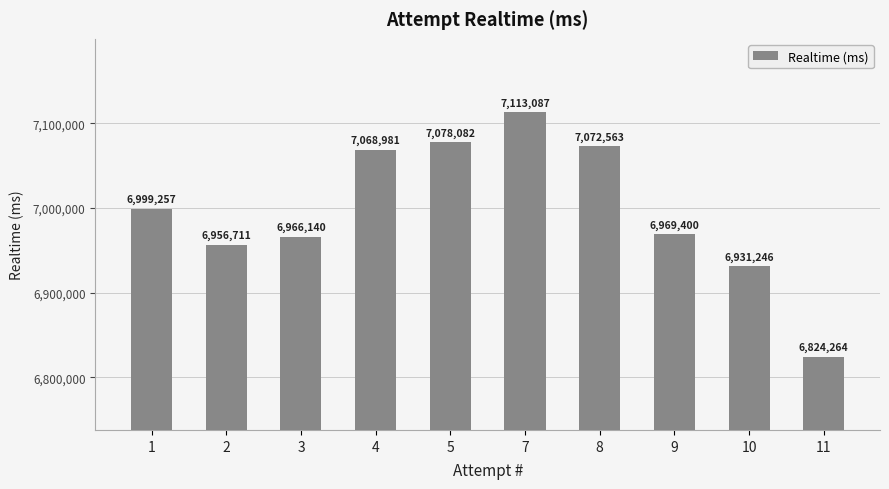

What is the maximum value shown in the chart?

7113087